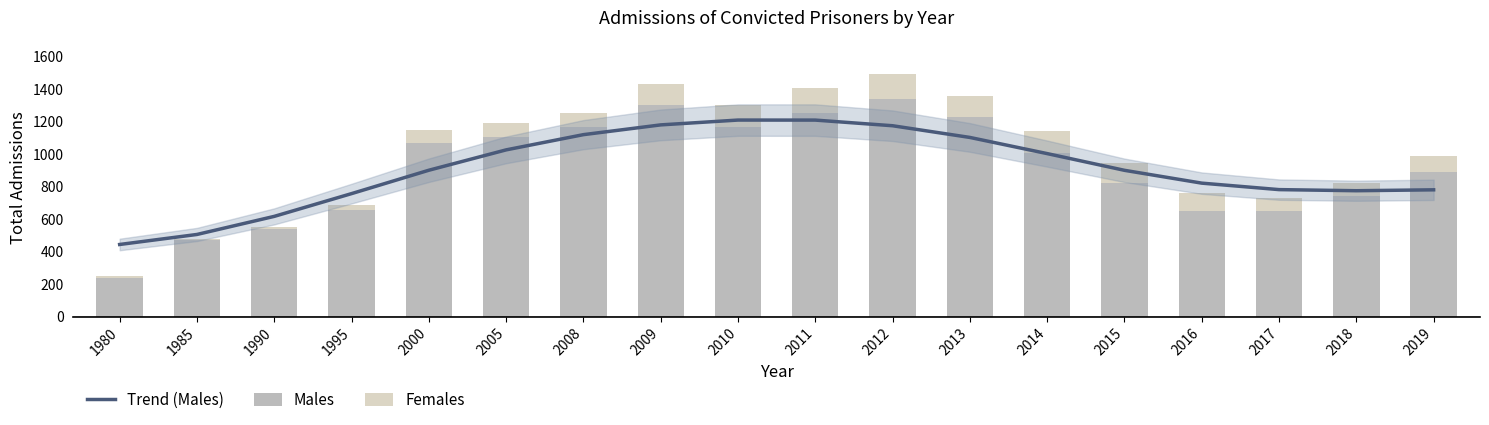

What is the difference between the maximum and minimum values in the Trend (Males) series?

764.6